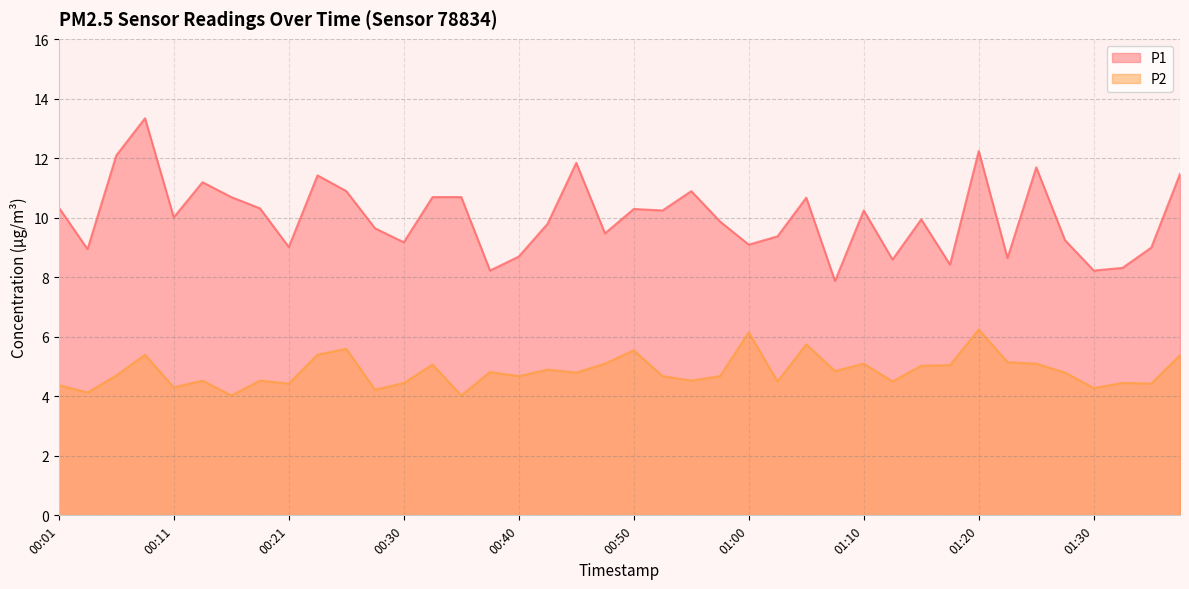

Count the number of data series in this chart.

2